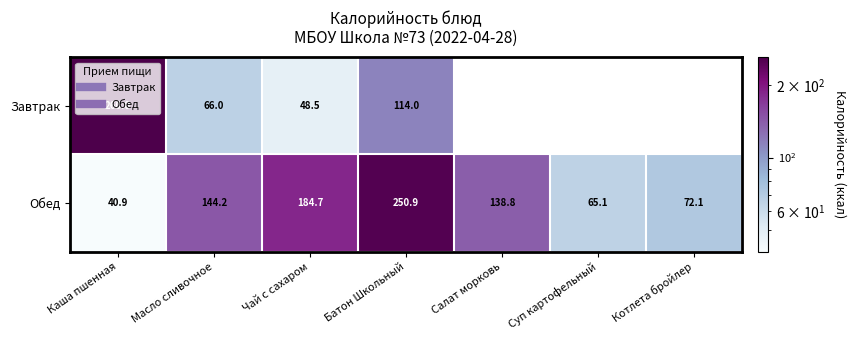

List the series in order of their peak value, lowest first.

Обед, Завтрак